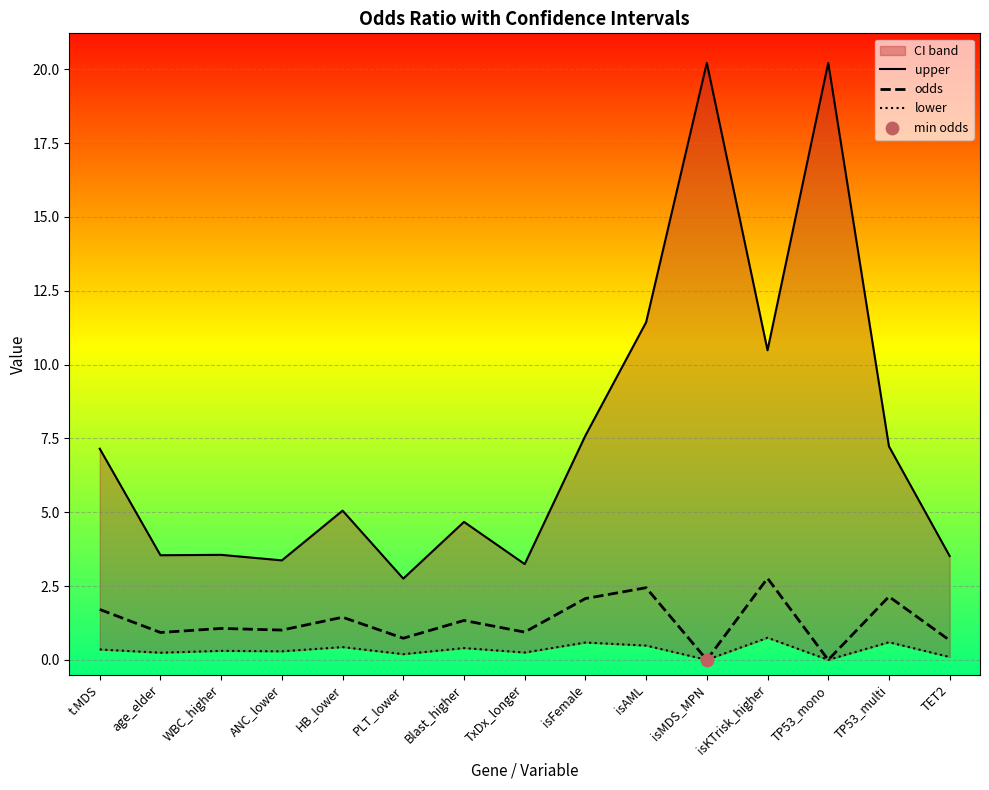

Which series has the largest Y range (max minus min)?

upper